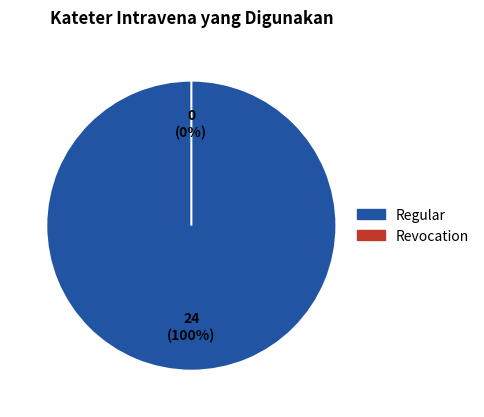

Is there a majority slice in this chart?

Yes